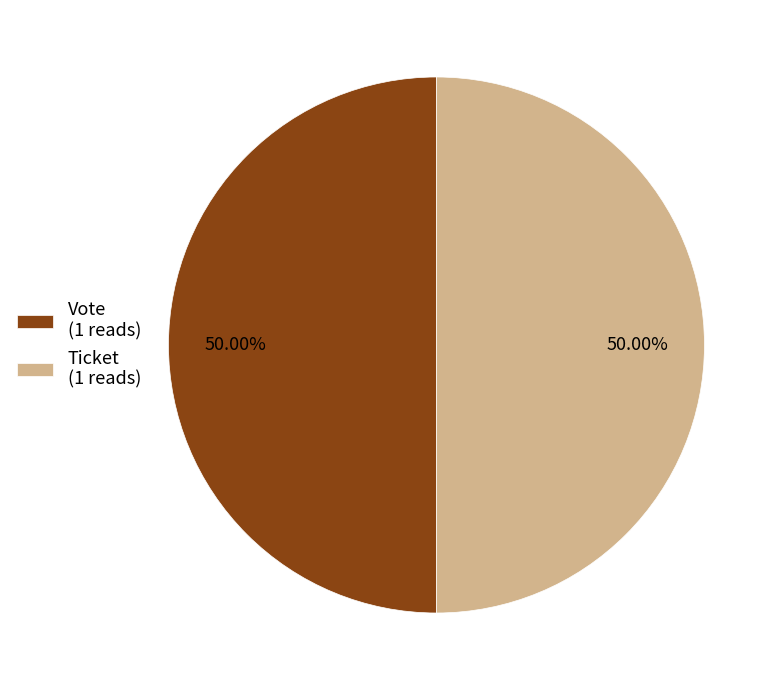

Count the number of slices in the pie.

2